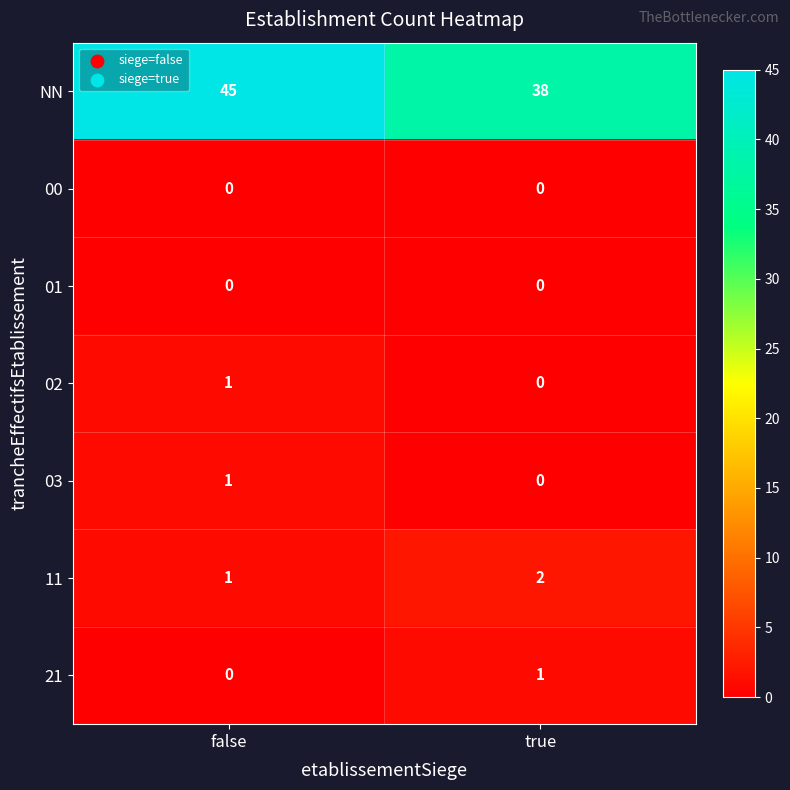

Which series has the widest spread of values?

NN